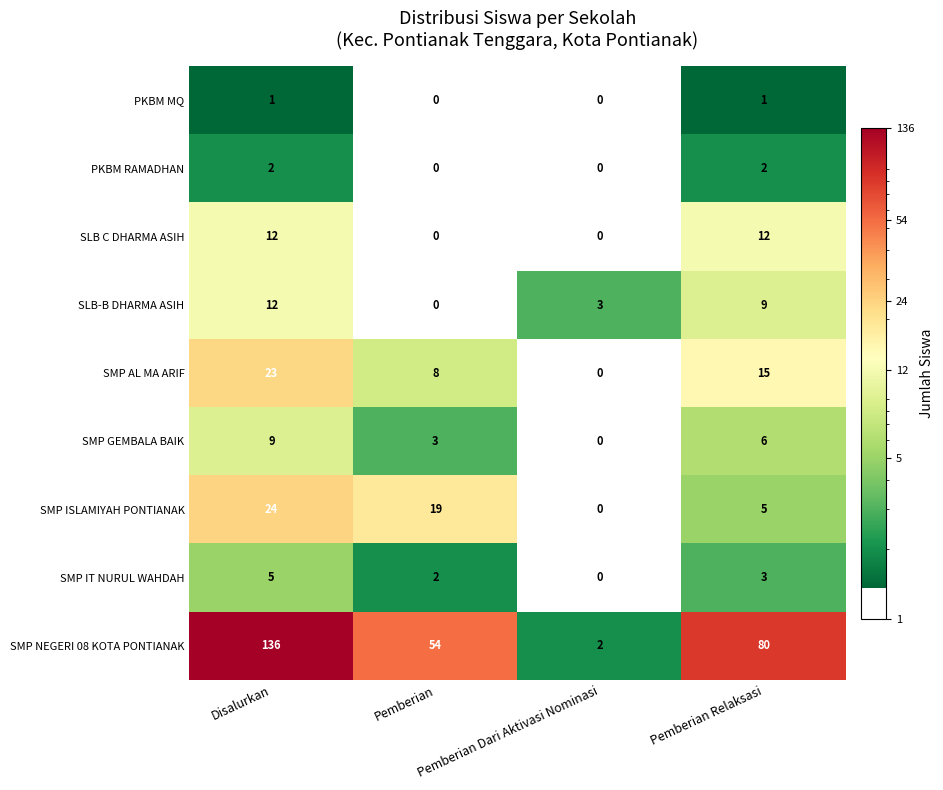

Which series has the largest total across all categories?

SMP NEGERI 08 KOTA PONTIANAK